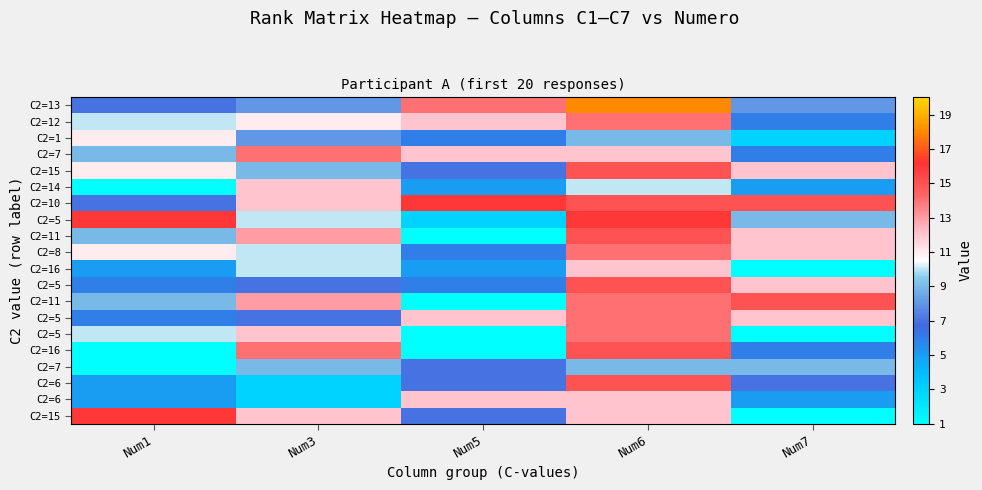

What is the greatest value displayed?

18